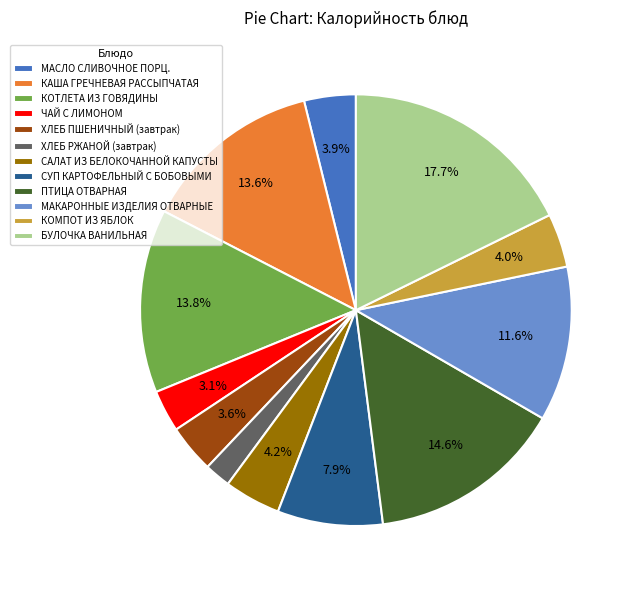

Count the number of slices in the pie.

12